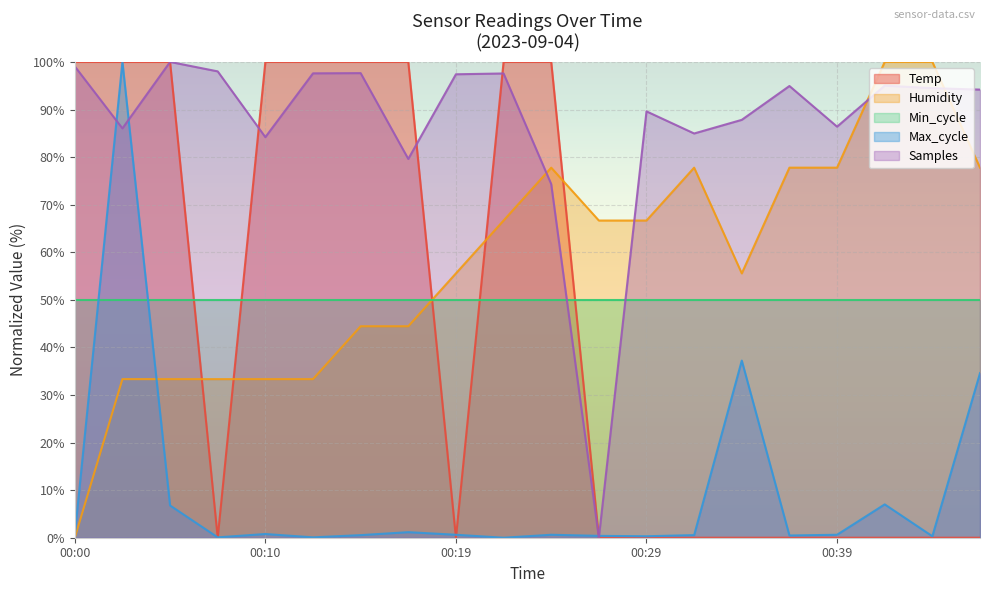

Does the chart display data point markers on the line(s)?

No